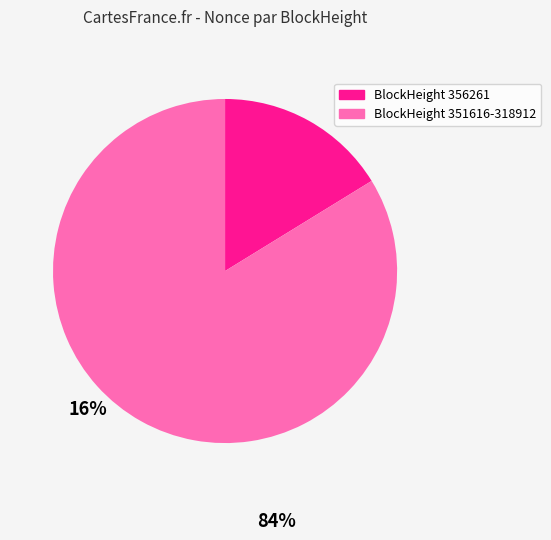

Is there a majority slice in this chart?

Yes